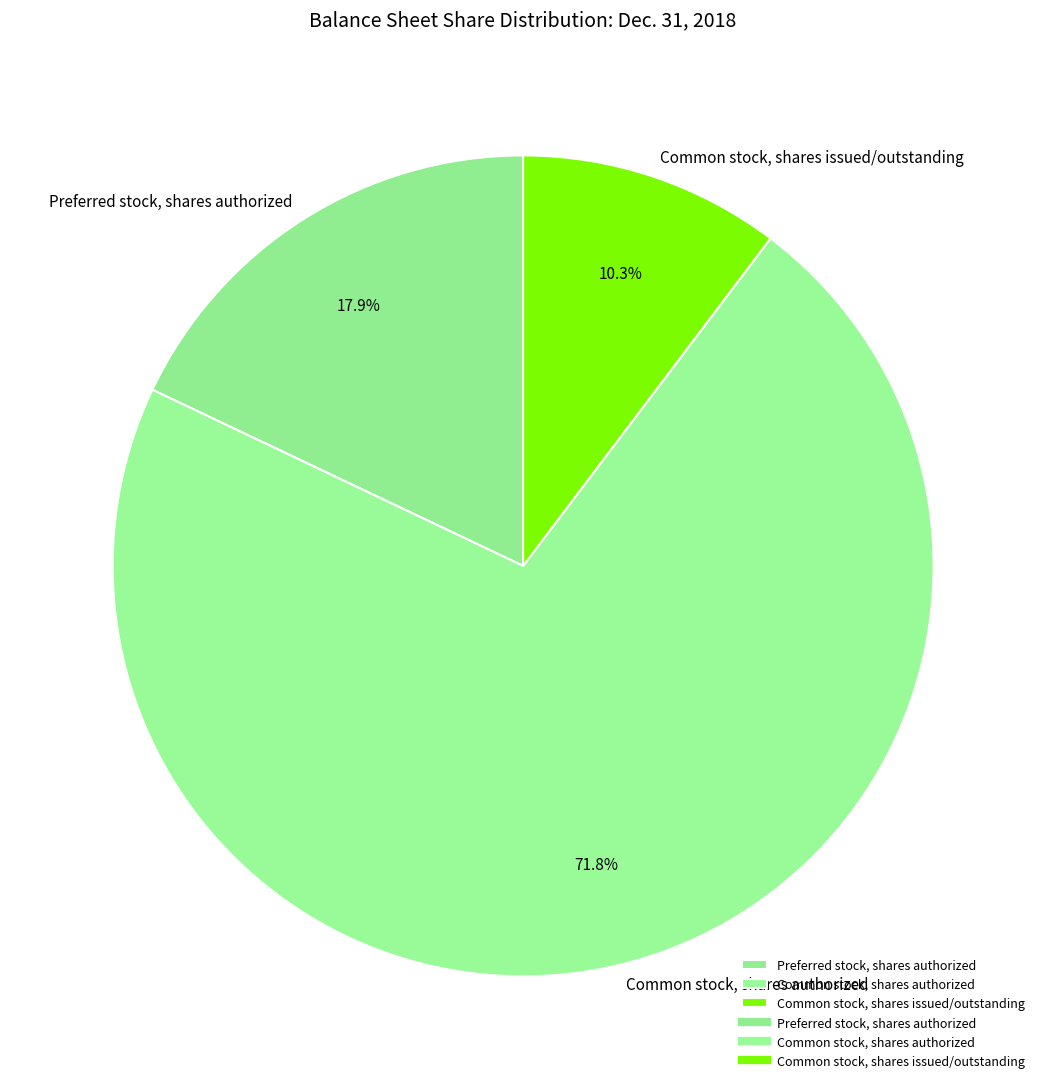

What is the ratio of the value at Common stock, shares authorized to the value at Common stock, shares issued/outstanding?

7.0